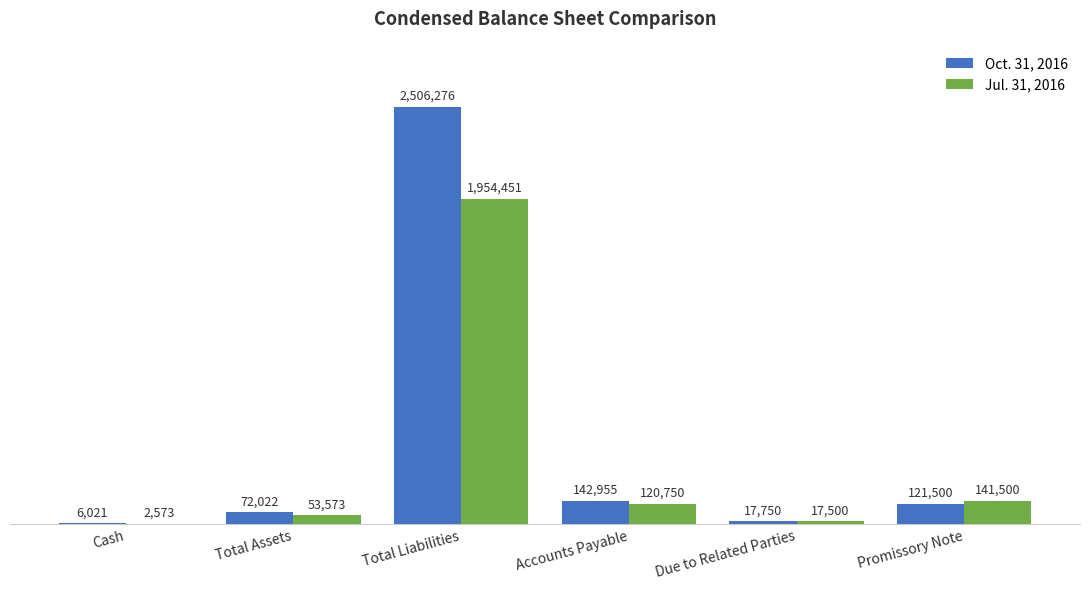

What are all the series names shown in the legend?

Oct. 31, 2016, Jul. 31, 2016